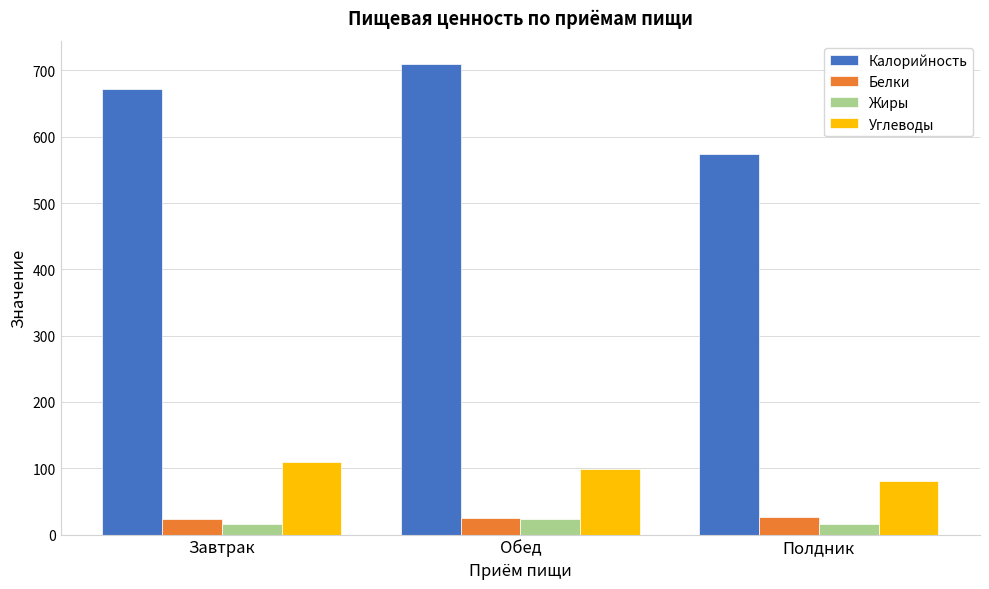

What are all the series names shown in the legend?

Калорийность, Белки, Жиры, Углеводы